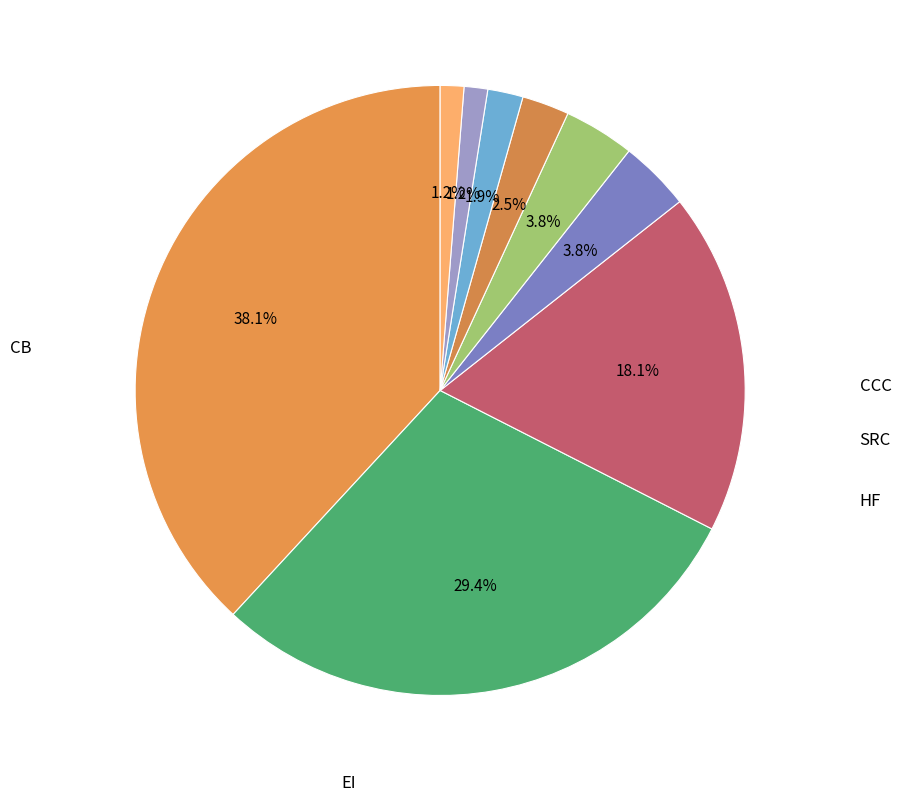

Is there any slice that represents more than half of the pie?

No